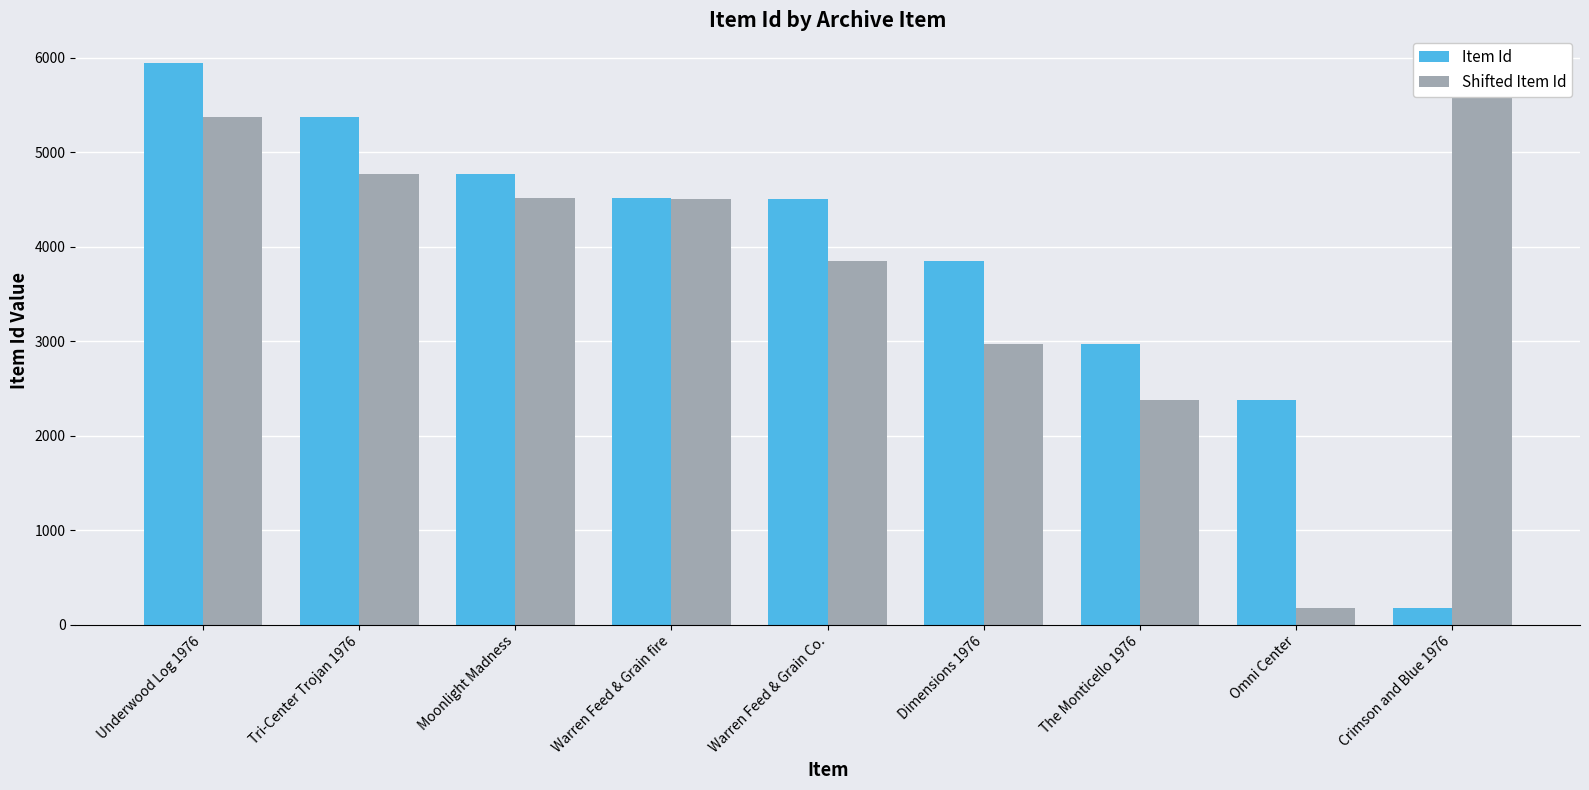

What is the total value across all series at The Monticello 1976?

5358